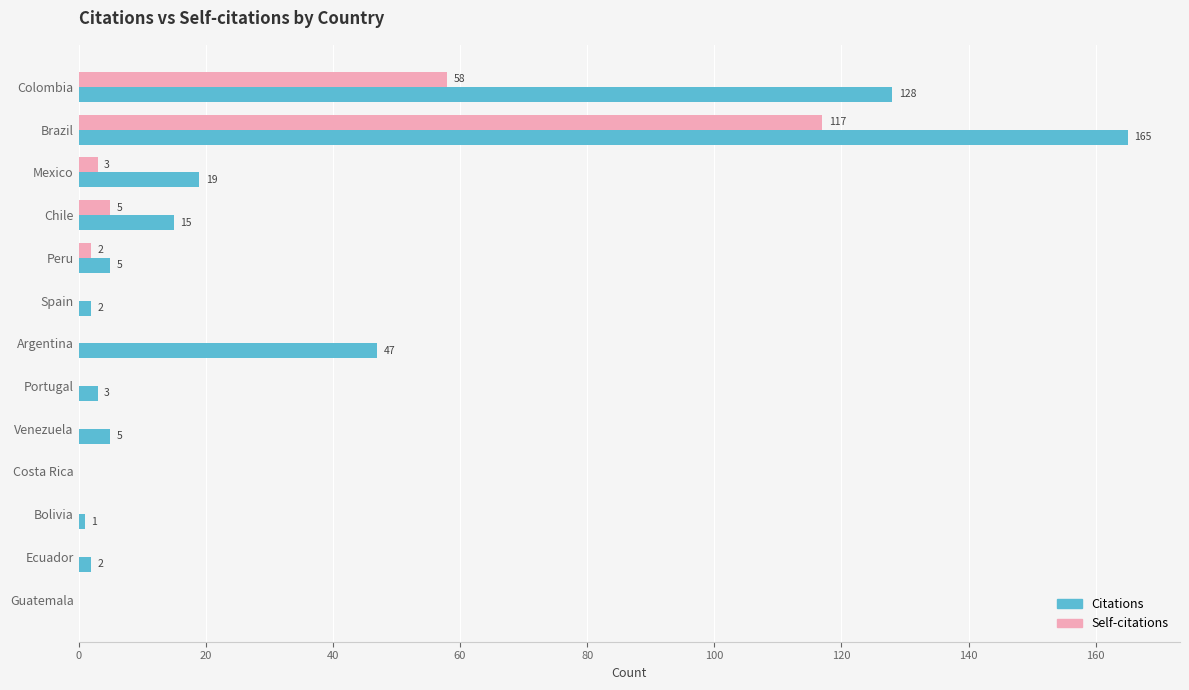

Is it true that Citations equals 15 at Chile?

True